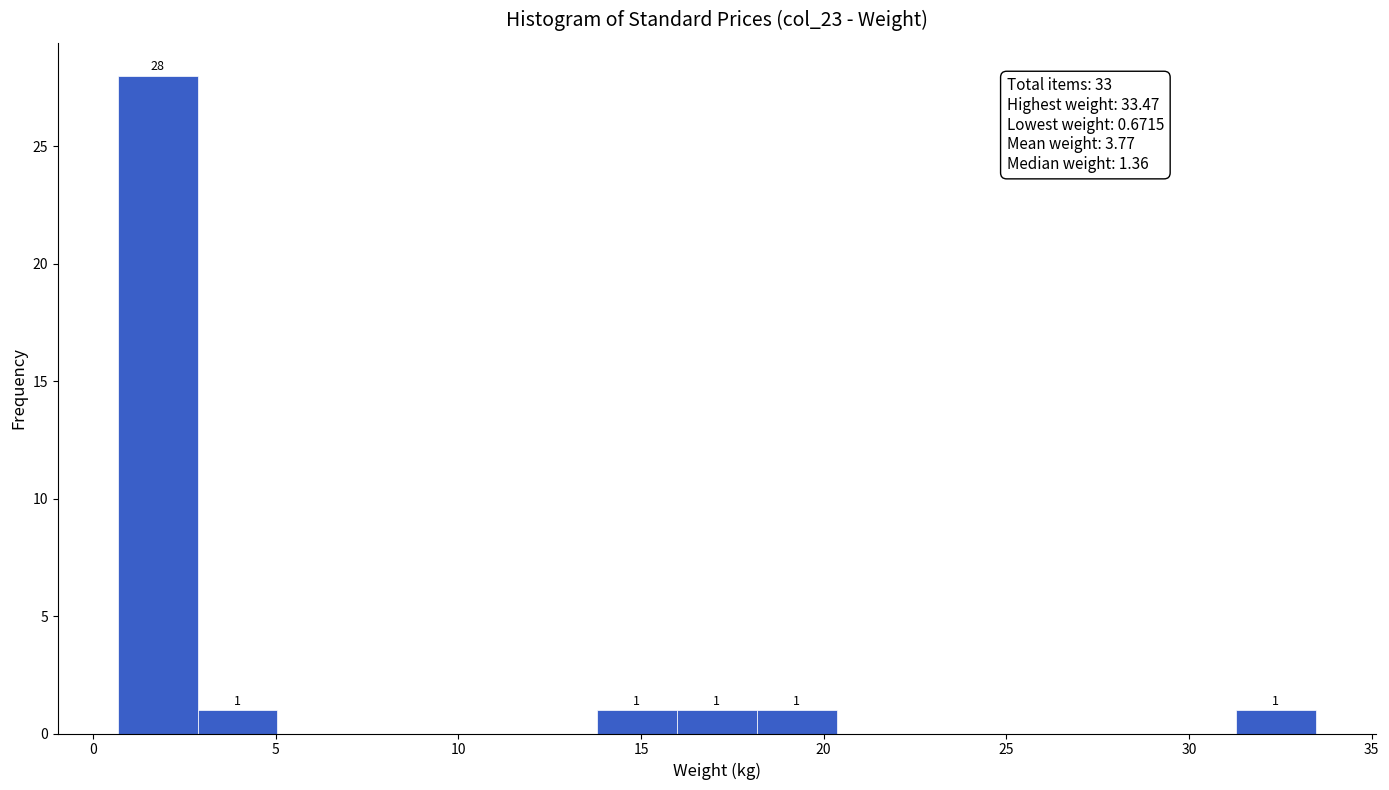

Which range on the x-axis has the tallest bar?

0.5 to 3.0